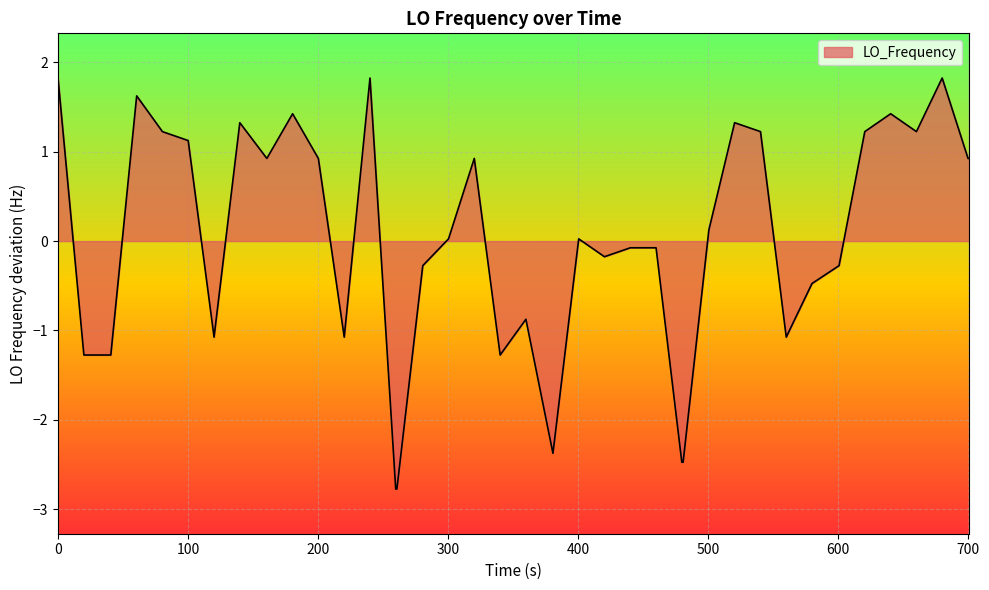

What is the difference between the maximum and minimum values?

4.6